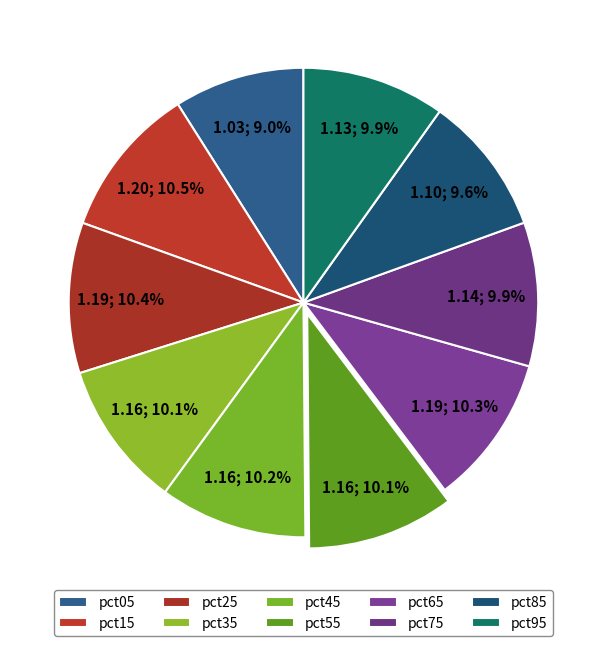

Is there a majority slice in this chart?

No